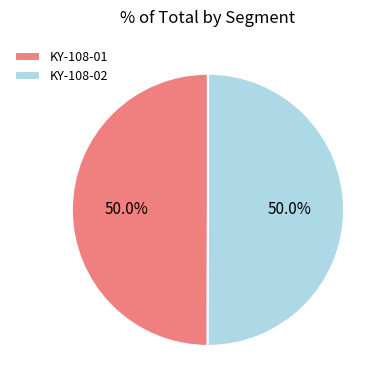

Combined, do KY-108-01 and KY-108-02 account for over 50%?

Yes